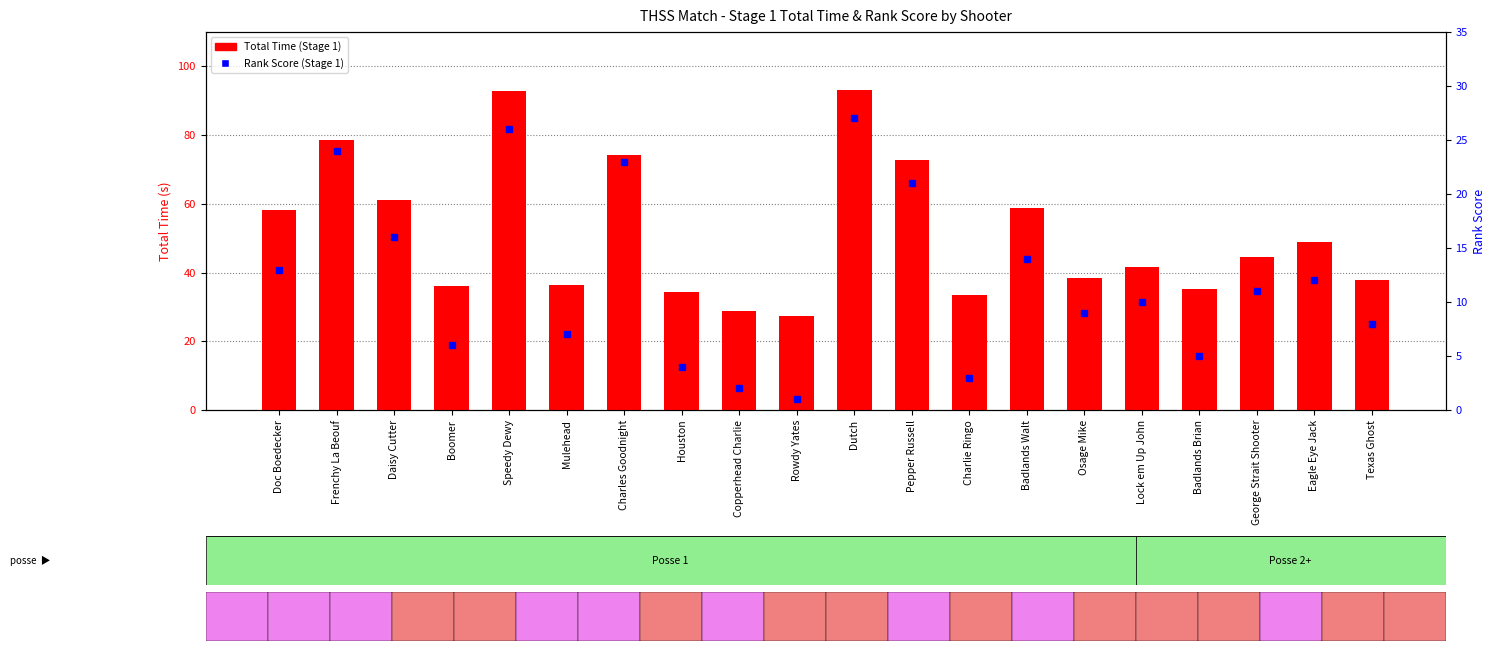

What is the value of the Rank Score (Stage 1) bar at the 9th from the left?

2.0